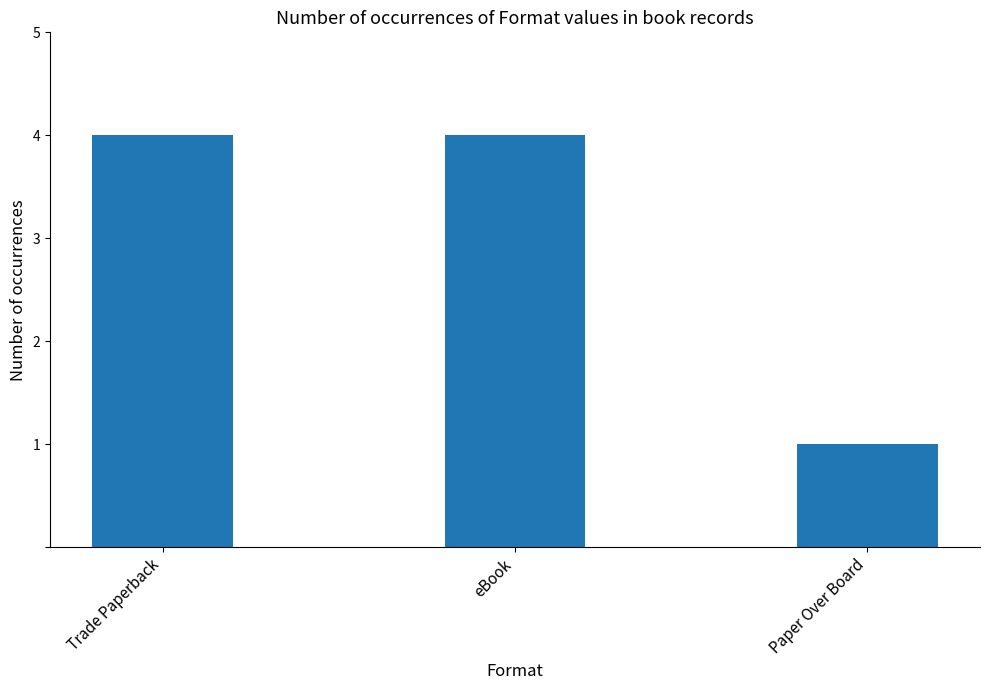

What is the change in value from eBook to Paper Over Board?

-3